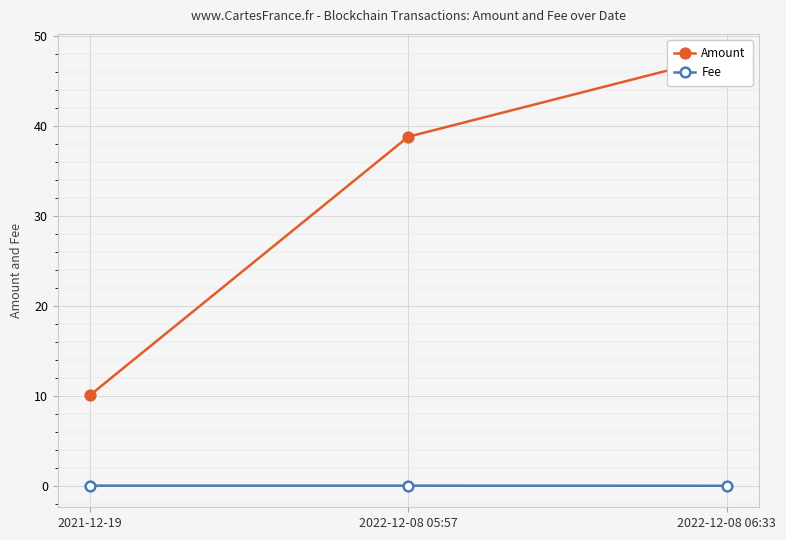

Which series changed the most between 2022-12-08 05:57 and 2022-12-08 06:33?

Amount